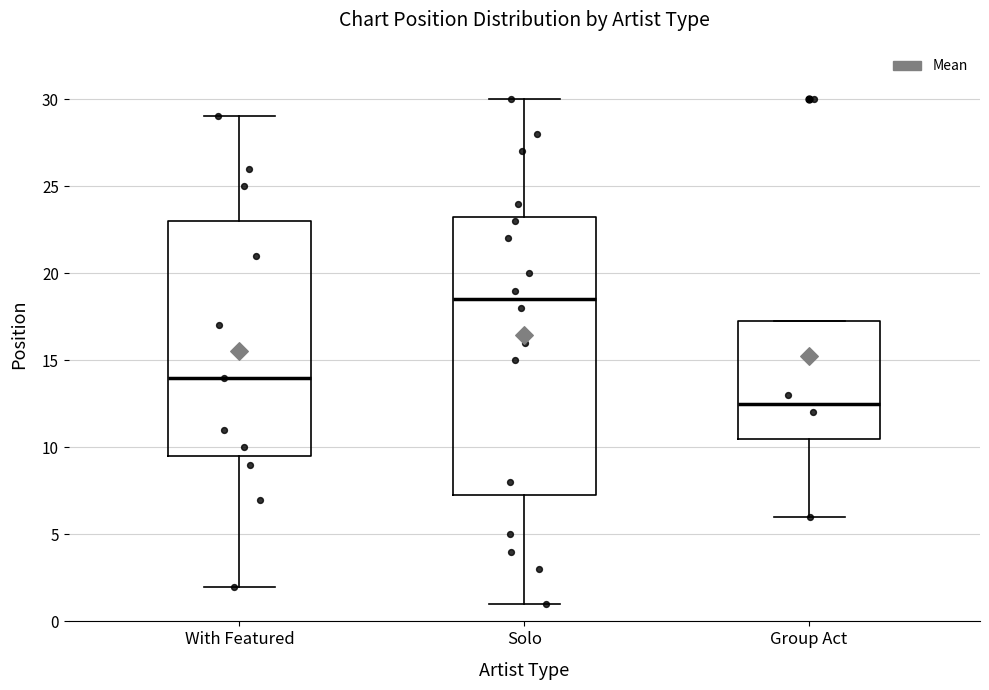

Reading left to right, read every box against the y-axis: the position of its median line, the range the box covers, and the ends of its whiskers. The values are not printed on the chart, so give them approximately, as read against the axis.

With Featured: median 14.0, box 9.5 to 23.0, whiskers 2.0 to 29.0
Solo: median 18.5, box 7.5 to 23.5, whiskers 1.0 to 30.0
Group Act: median 12.5, box 10.5 to 17.5, whiskers 6.0 to 17.5